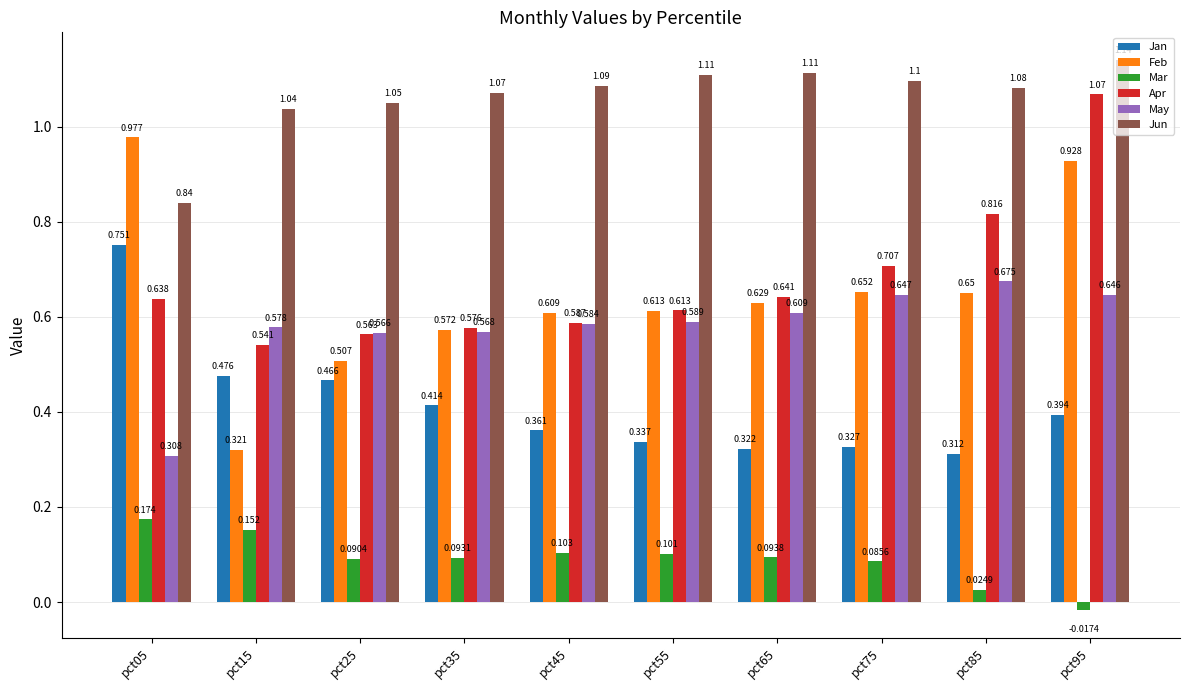

The Feb series shows 0.4 at pct85. True or false?

False